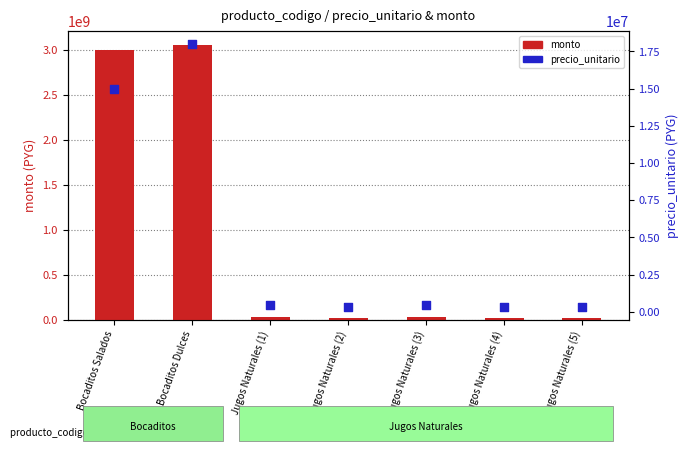

Which series contains the highest Y value?

monto